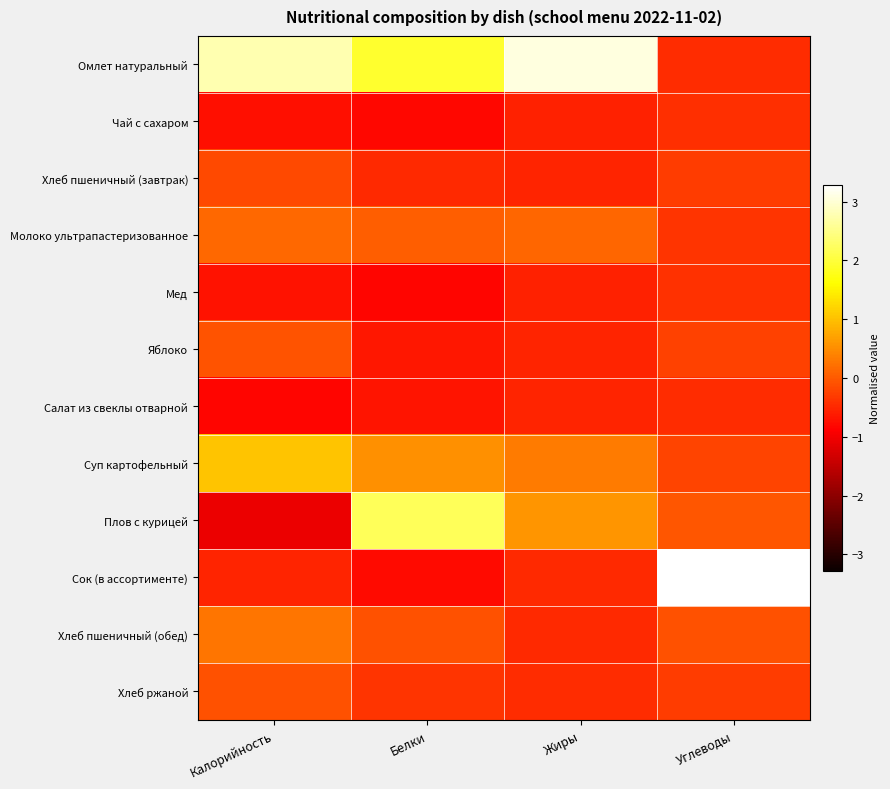

Rank the series at Жиры from highest to lowest value.

Омлет натуральный, Плов с курицей, Суп картофельный, Молоко ультрапастеризованное, Хлеб ржаной, Сок (в ассортименте), Хлеб пшеничный (обед), Хлеб пшеничный (завтрак), Яблоко, Салат из свеклы отварной, Чай с сахаром, Мед